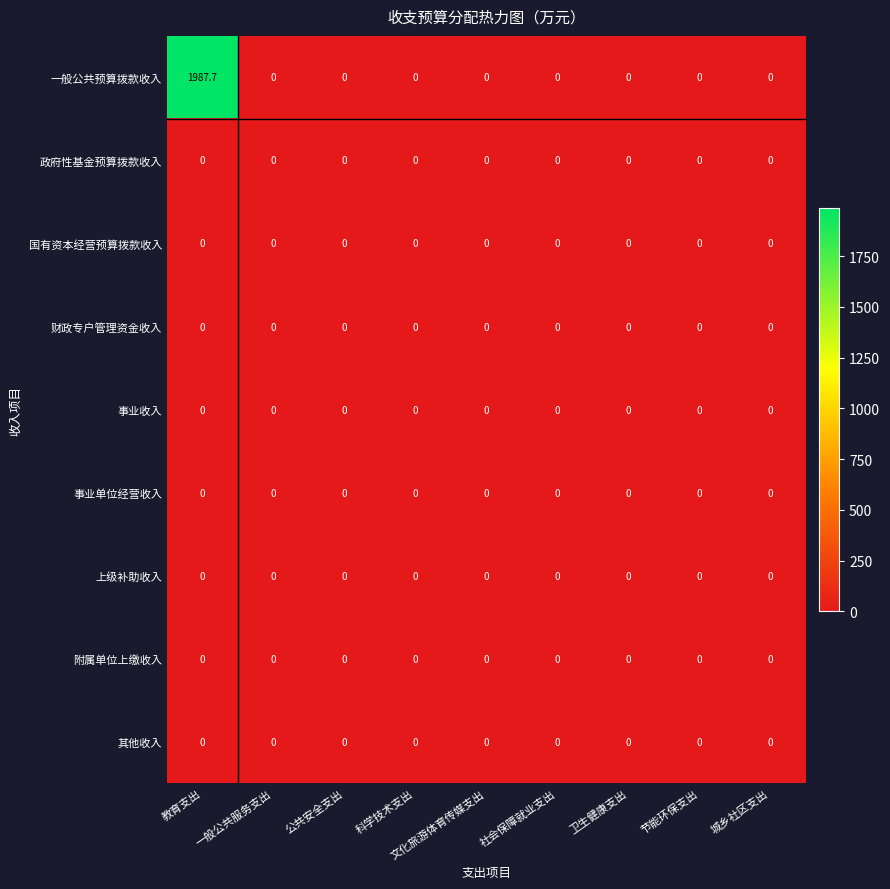

At which category is the sum across all series the highest?

教育支出